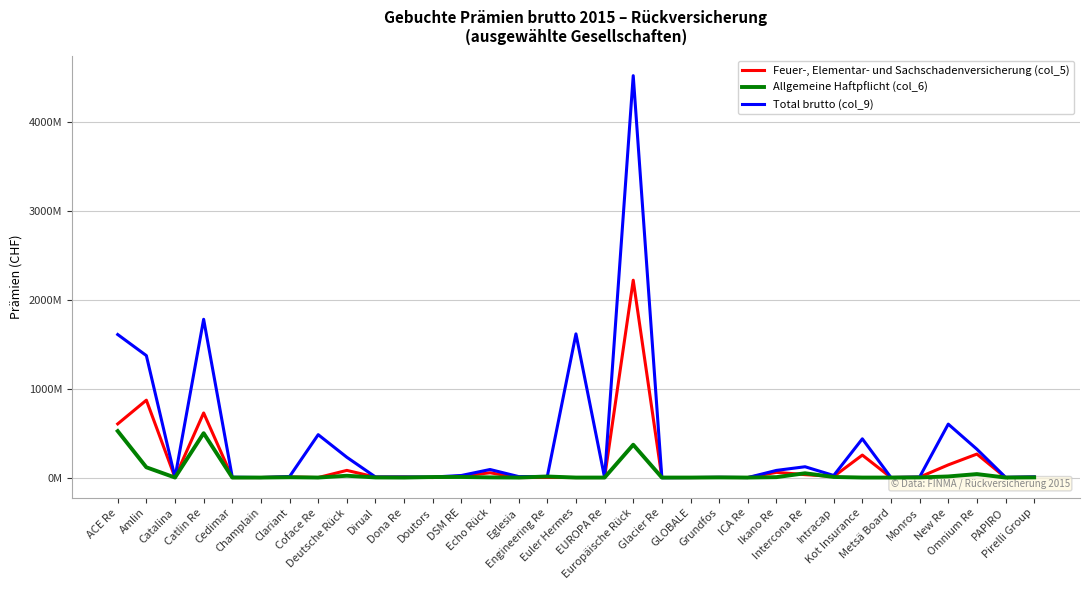

True or false: Feuer-, Elementar- und Sachschadenversicherung (col_5) has more than 2 interior local peaks.

True